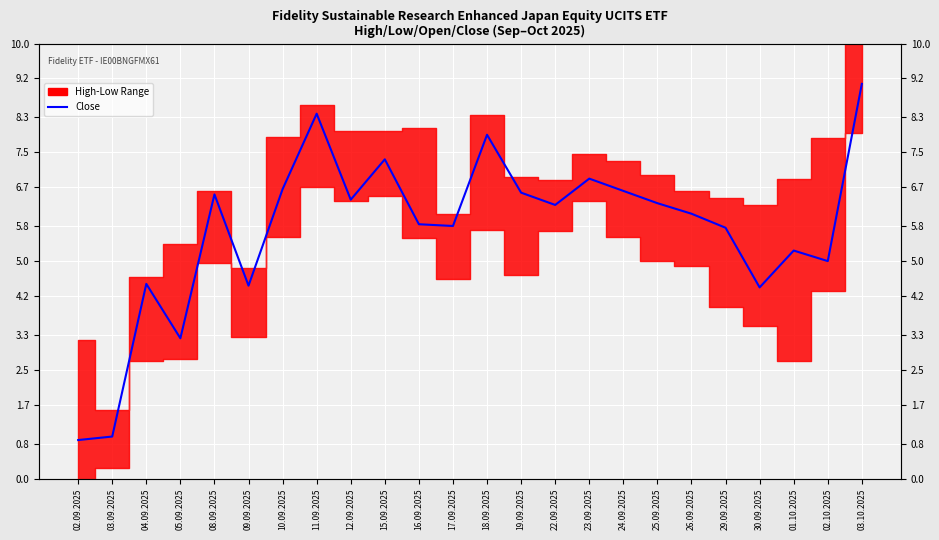

Between 15.09.2025 and 01.10.2025, which is larger?

15.09.2025